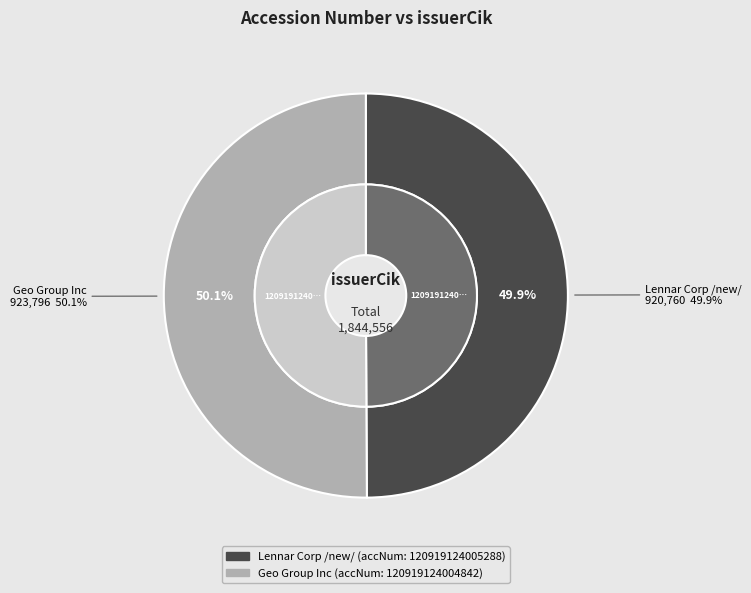

To the nearest percent, what is the average slice percentage?

50%